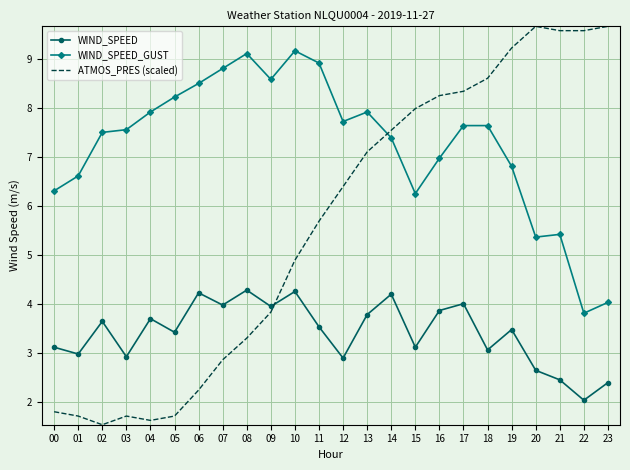

What is the spread (max minus min) of values at 02?

6.0